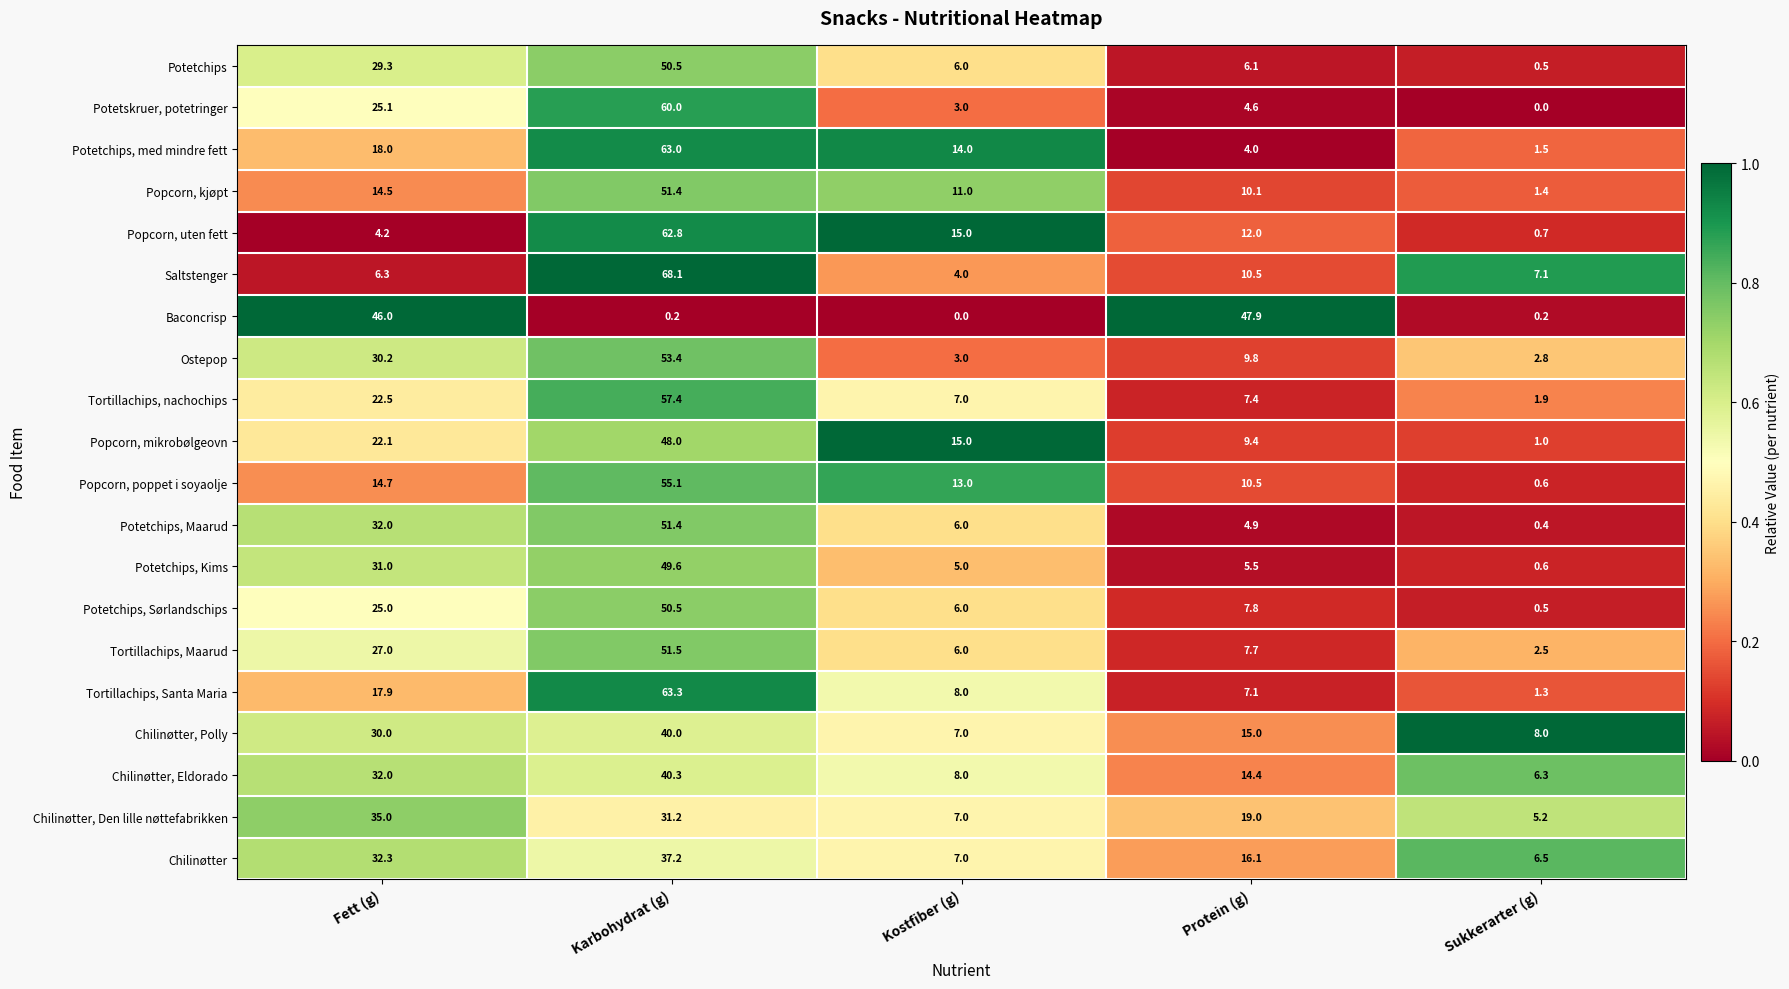

Between Karbohydrat (g) and Sukkerarter (g), which series saw the biggest shift?

Popcorn, uten fett